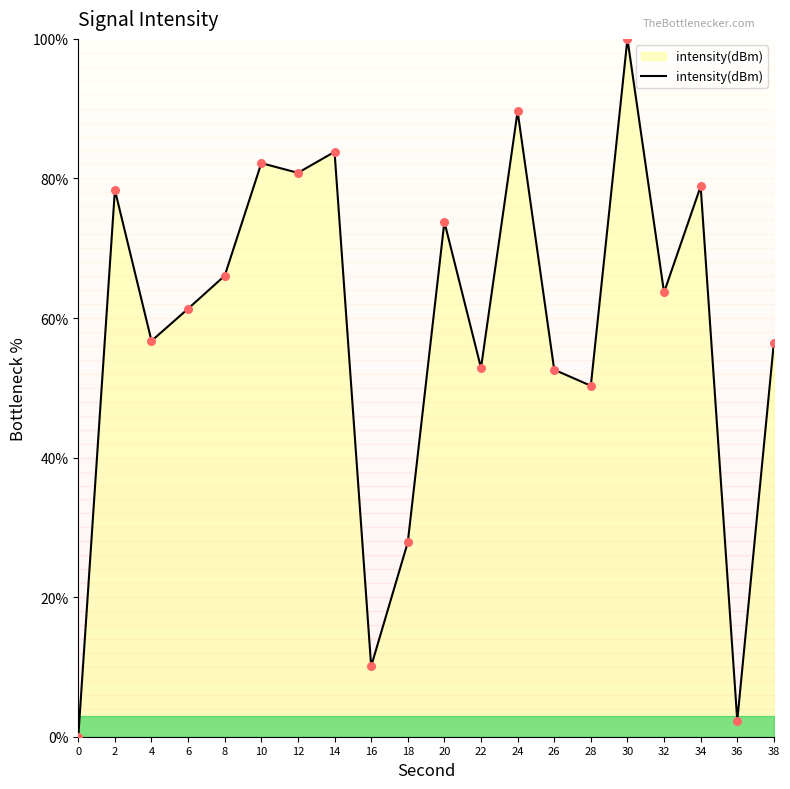

Approximately how many times larger is the value at 34 compared to 20?

1.1